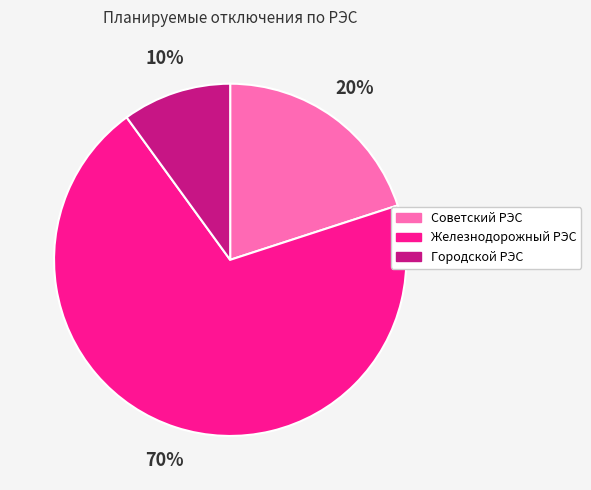

Is it true that Советский РЭС is 28% of the pie?

False